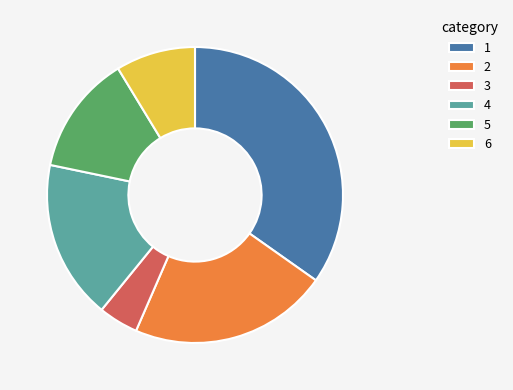

Count the number of slices in the pie.

6